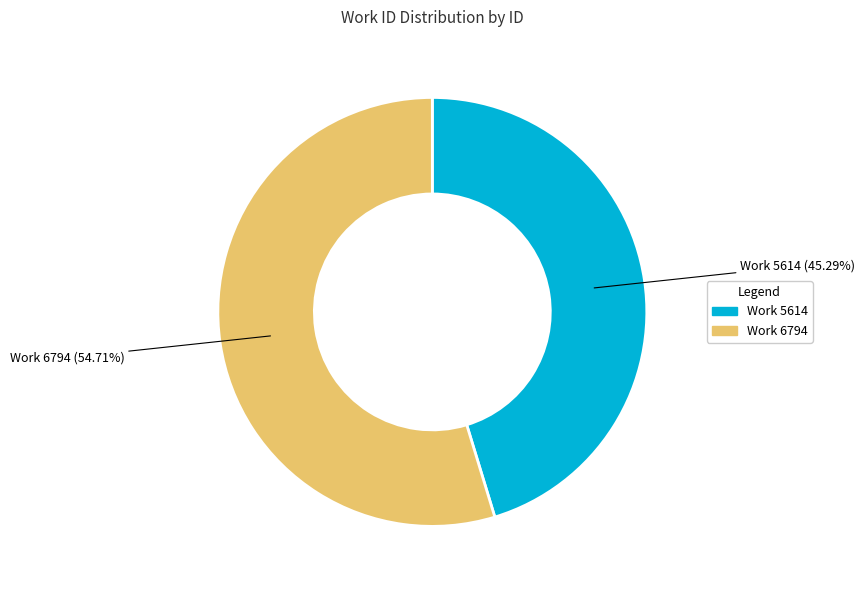

Is there a majority slice in this chart?

Yes